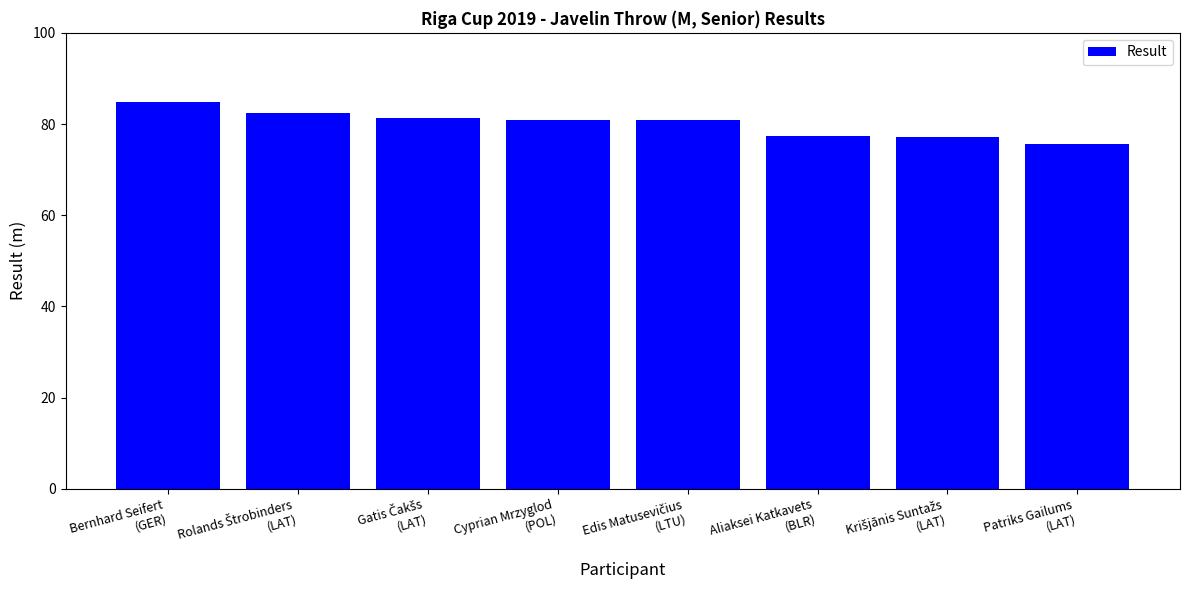

What is the maximum value shown in the chart?

84.9